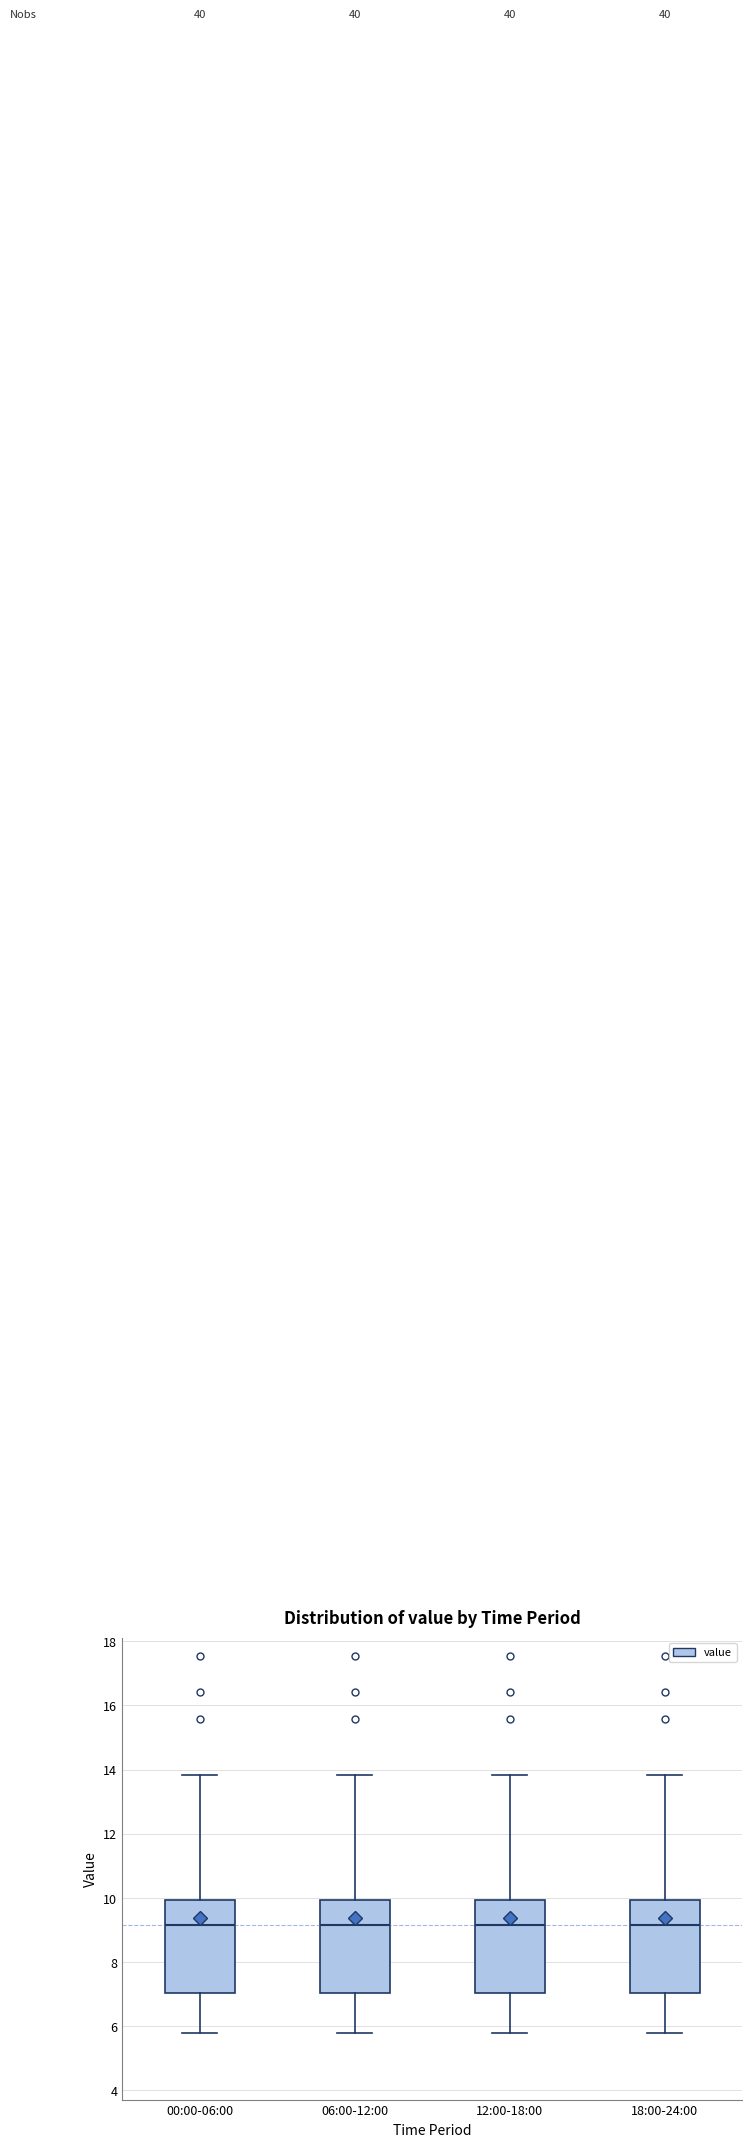

Where does the lower whisker of the box for 12:00-18:00 end on the y-axis? The values are not printed on the chart, so give them approximately, as read against the axis.

5.8